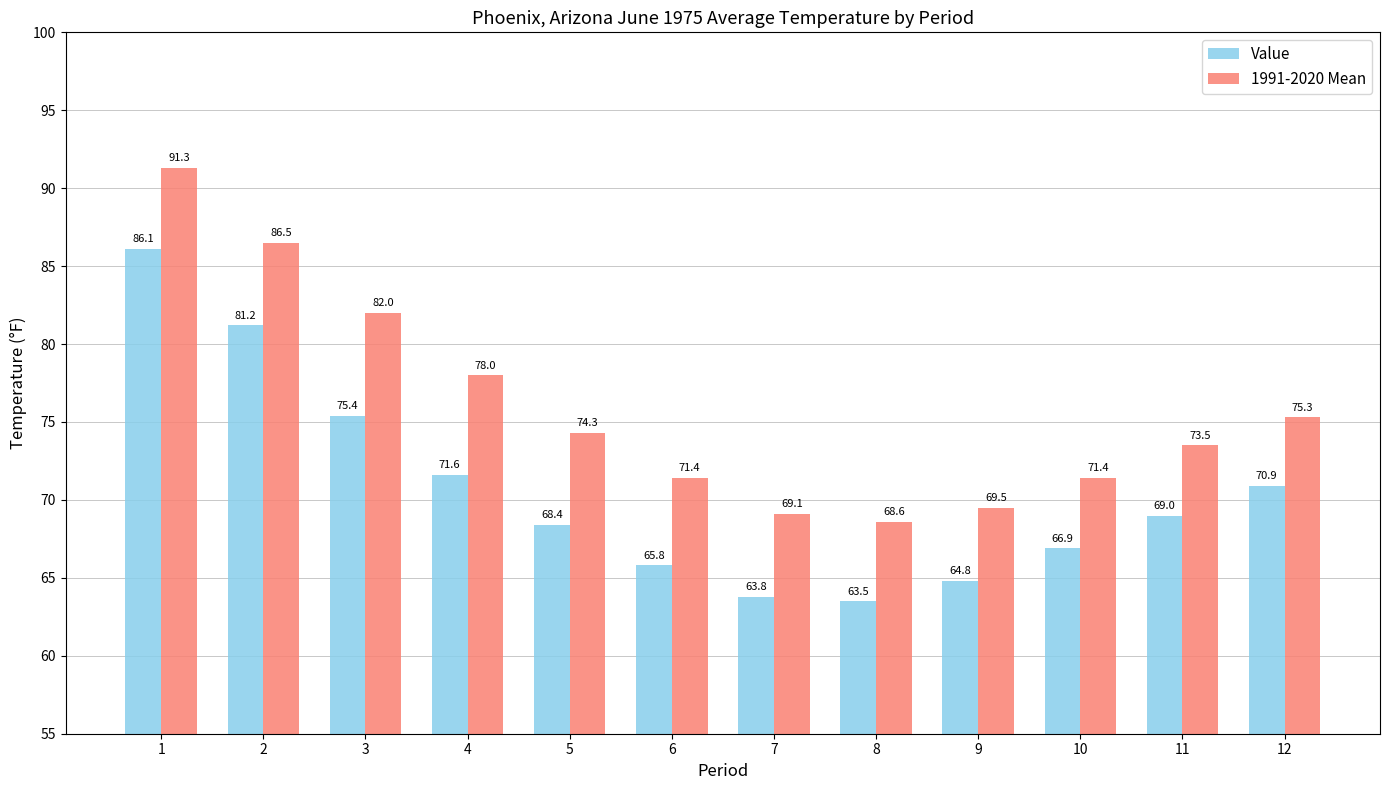

Does the chart contain stacked bars?

No